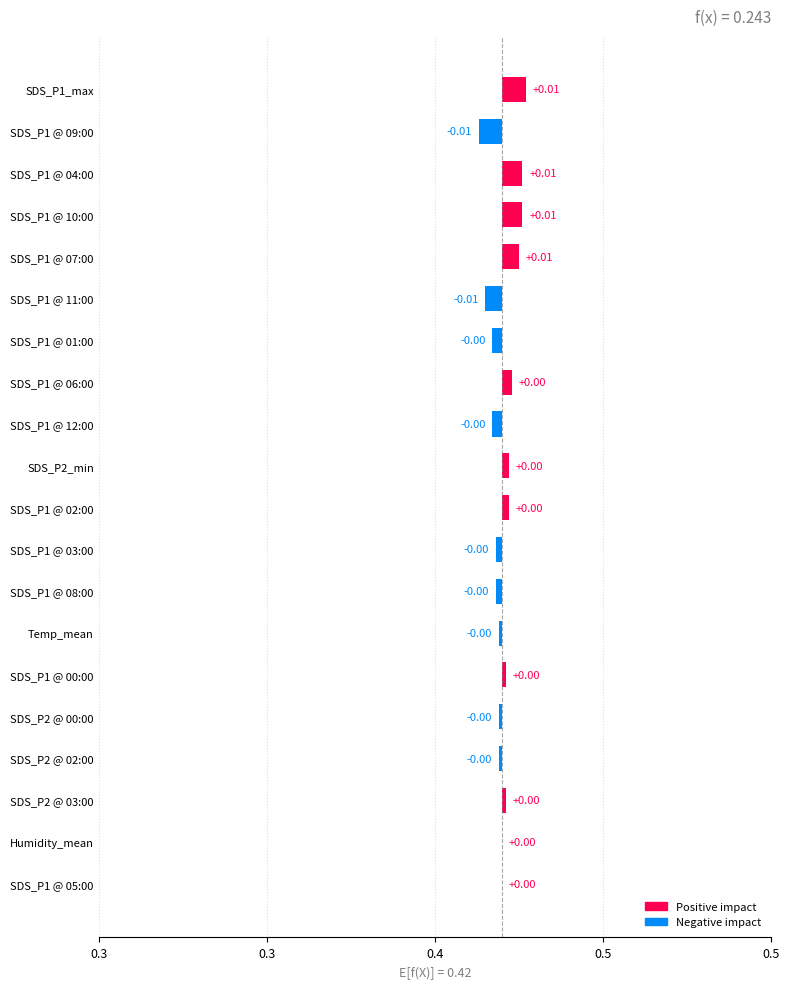

The chart shows a value of -0.0 at 14. True or false?

True